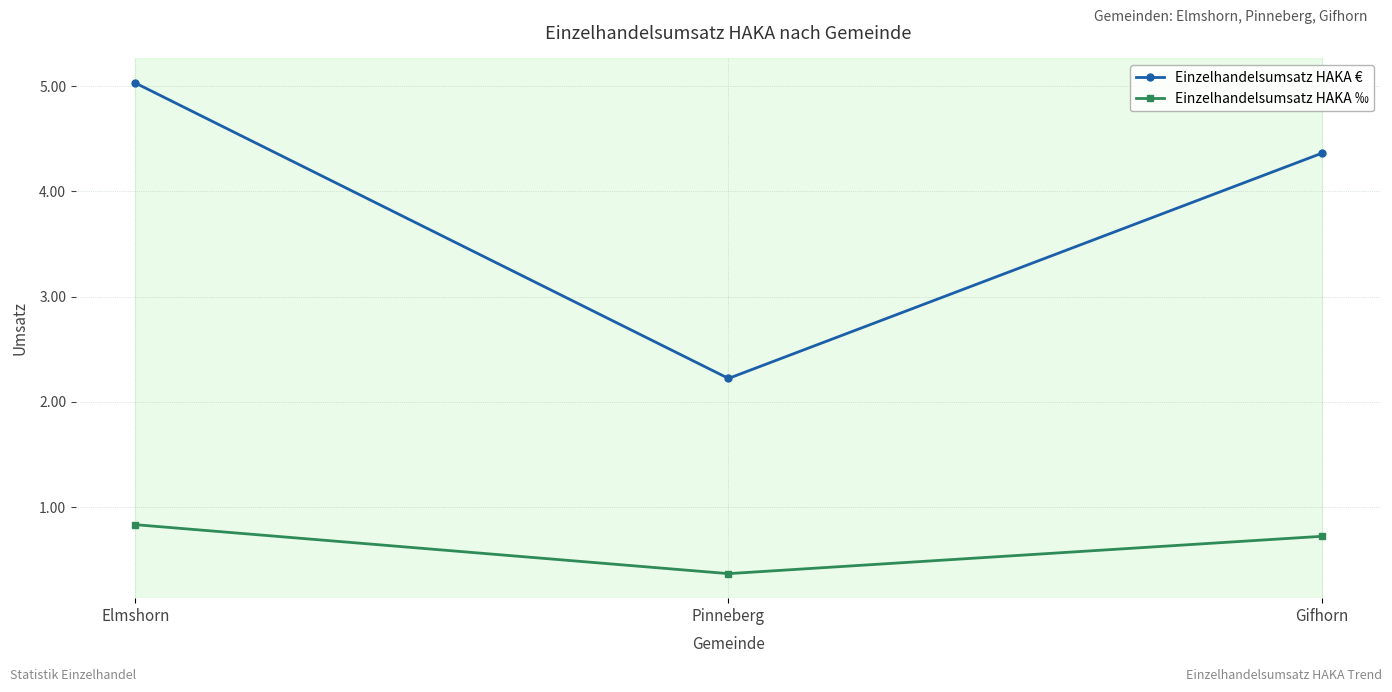

Which series has the largest range (max minus min)?

Einzelhandelsumsatz HAKA €